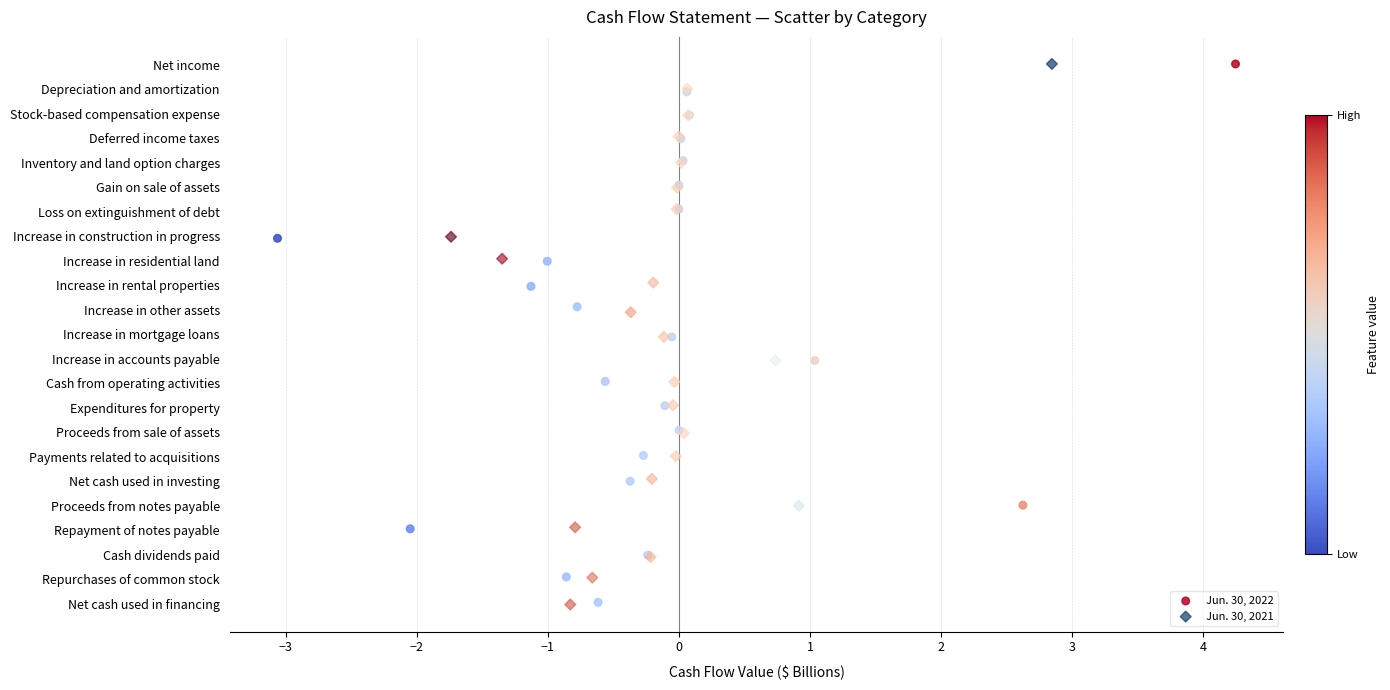

What are all the series names shown in the legend?

Jun. 30, 2022, Jun. 30, 2021